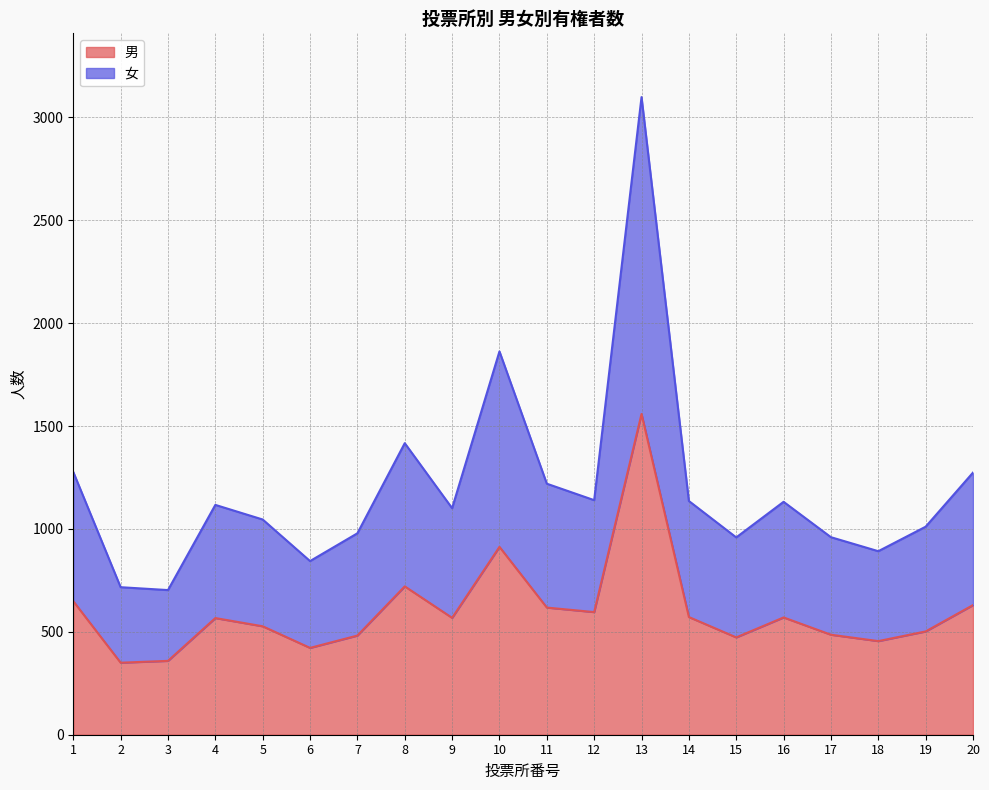

Which series has the widest spread of values?

女